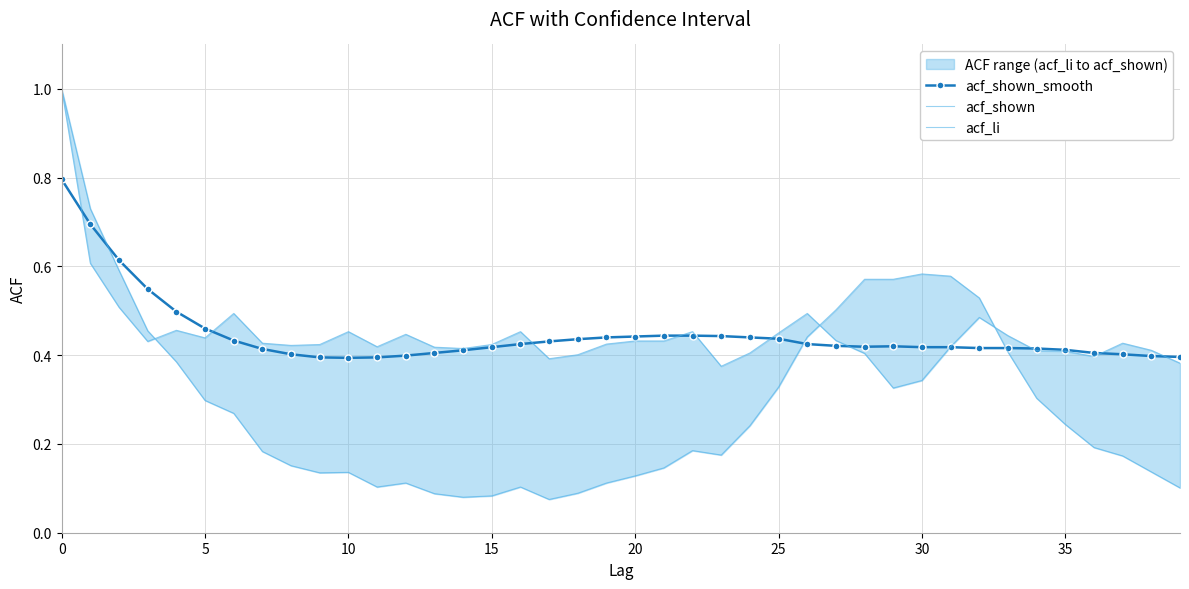

After their last crossing, which series has the higher values: acf_shown or acf_shown_smooth?

acf_shown_smooth